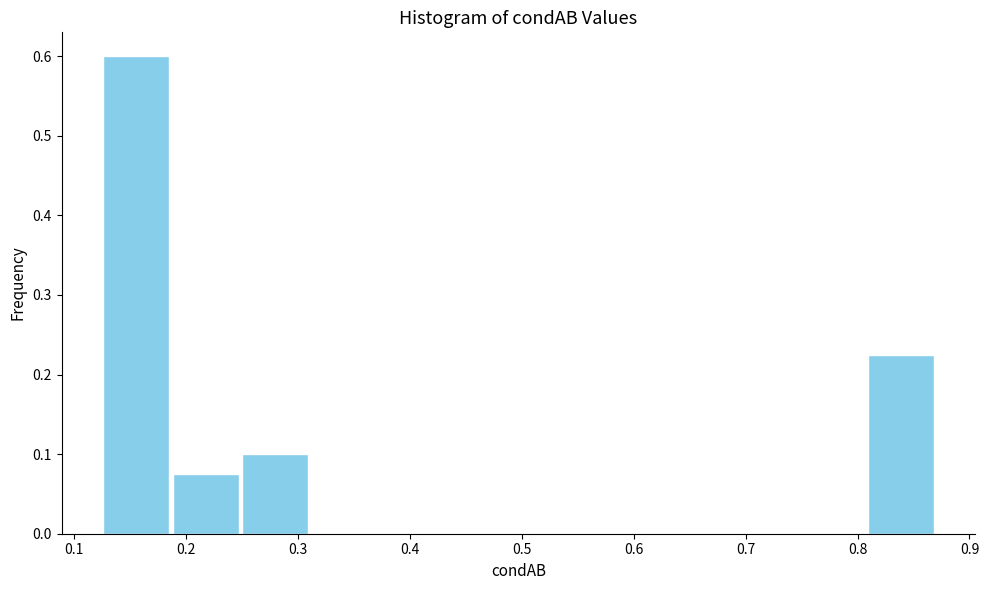

How tall is the bar that spans 0.81 to 0.87 on the x-axis? Neither the bar edges nor the heights are printed on the chart, so give them approximately, as read against the axes.

0.23